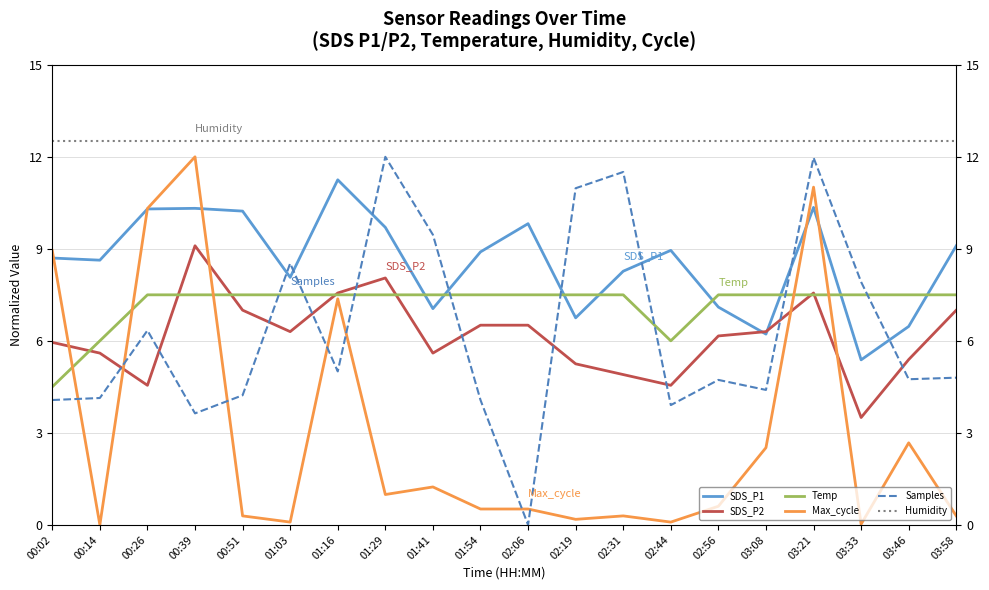

What is the sum of all Humidity values?

250.0